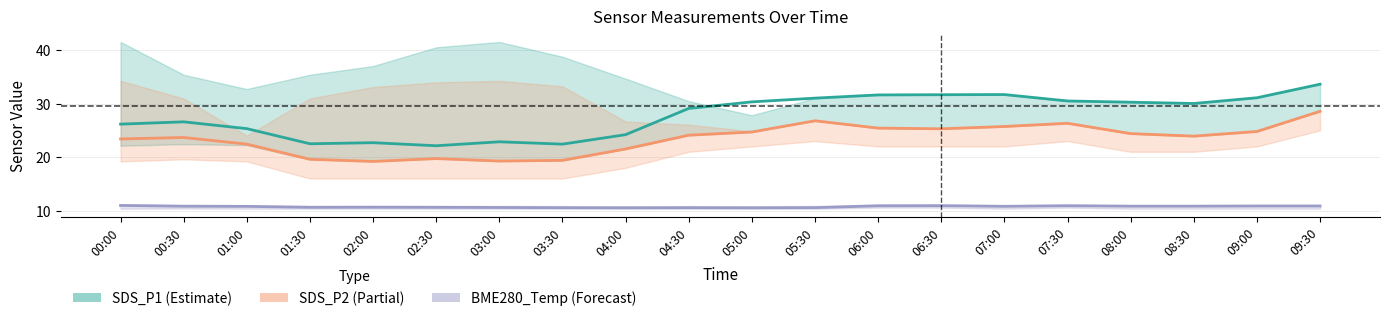

Between 08:30 and 03:00, which is larger?

08:30